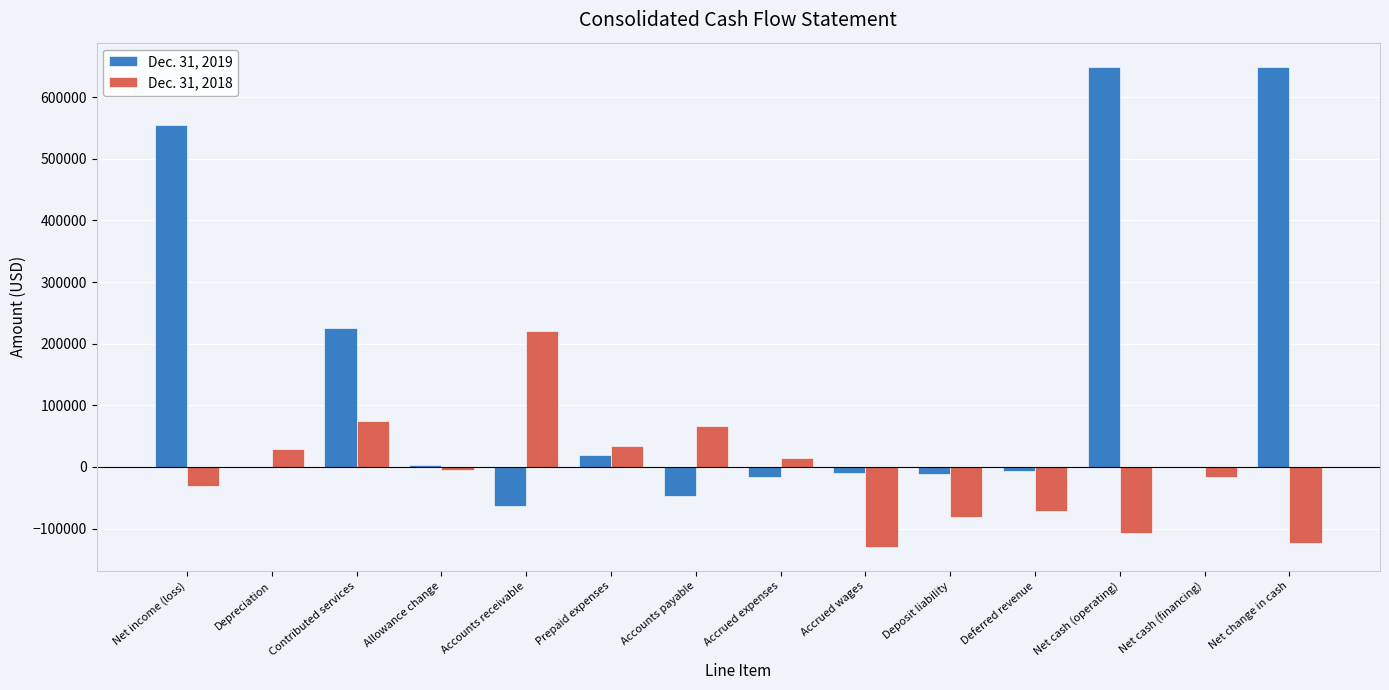

What is the greatest value displayed?

649400